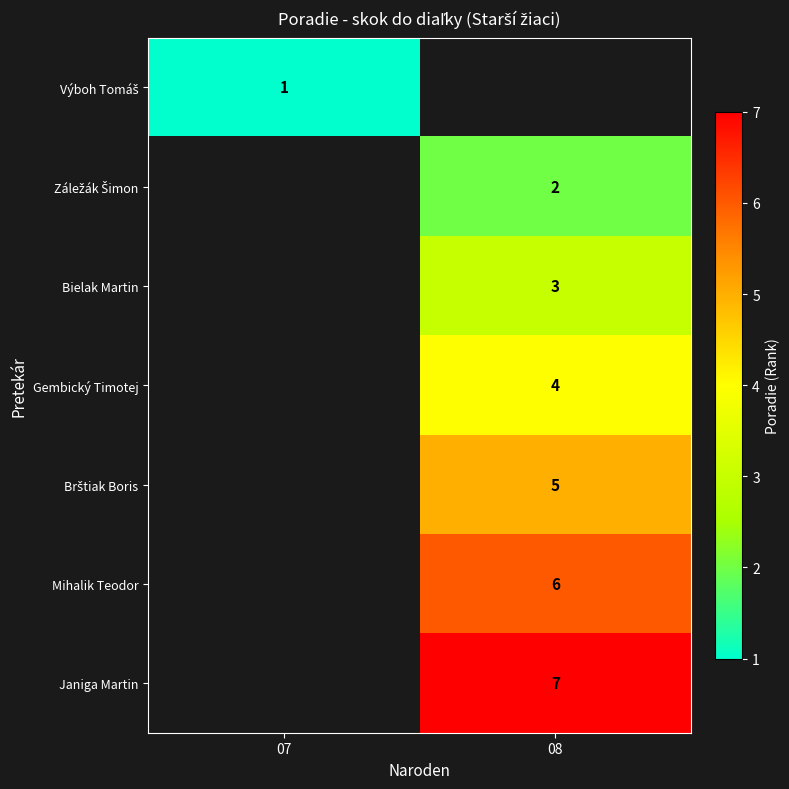

How many series are shown in this chart?

7